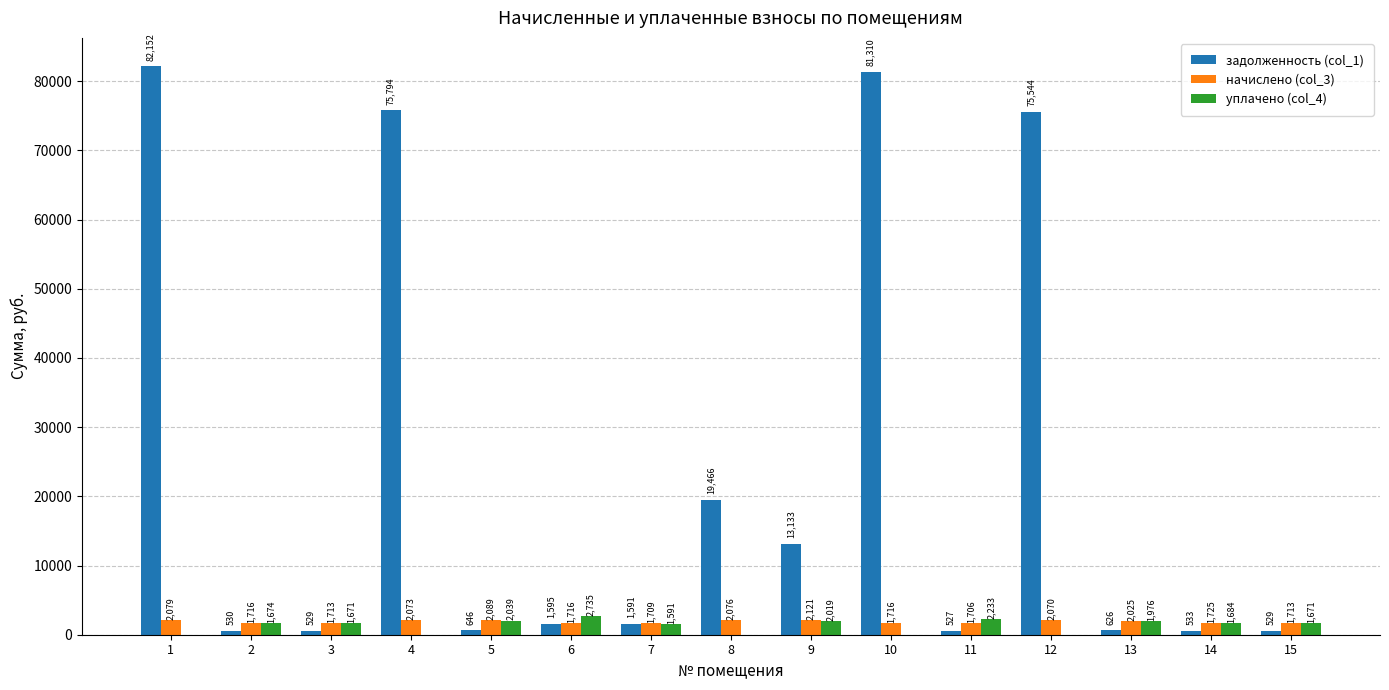

Between 9 and 11, which series saw the biggest shift?

задолженность (col_1)